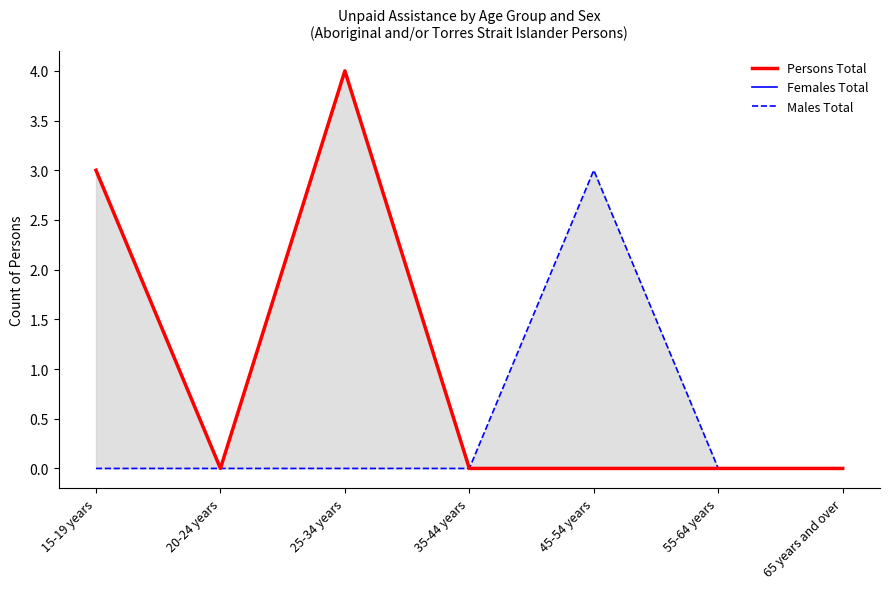

What is the difference between the maximum and minimum values in the Females Total series?

4